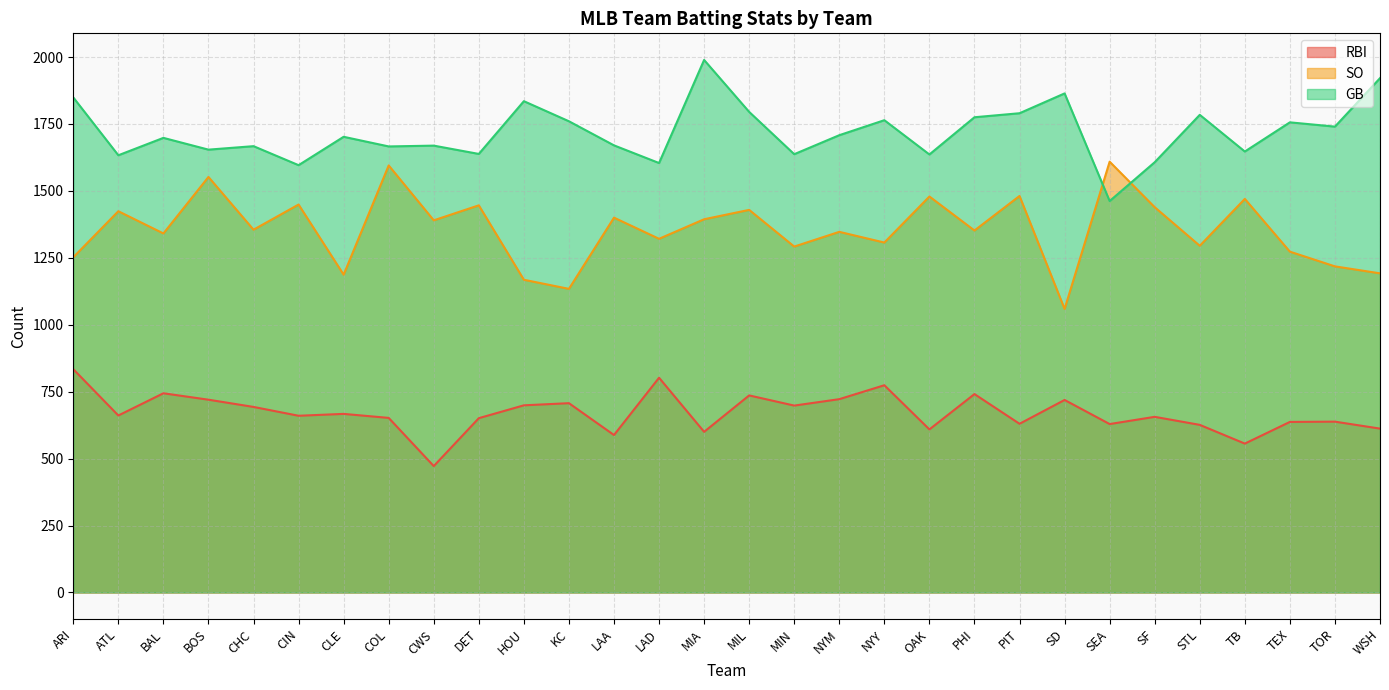

The value of GB at TOR is 1740. True or false?

True